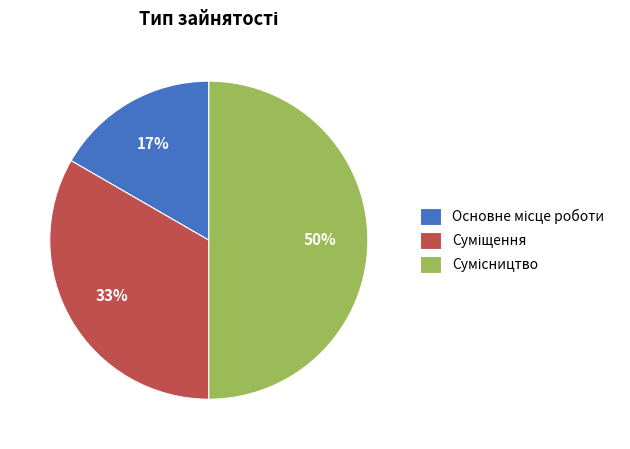

To the nearest percent, what is the difference between the largest and smallest slice percentages?

33%